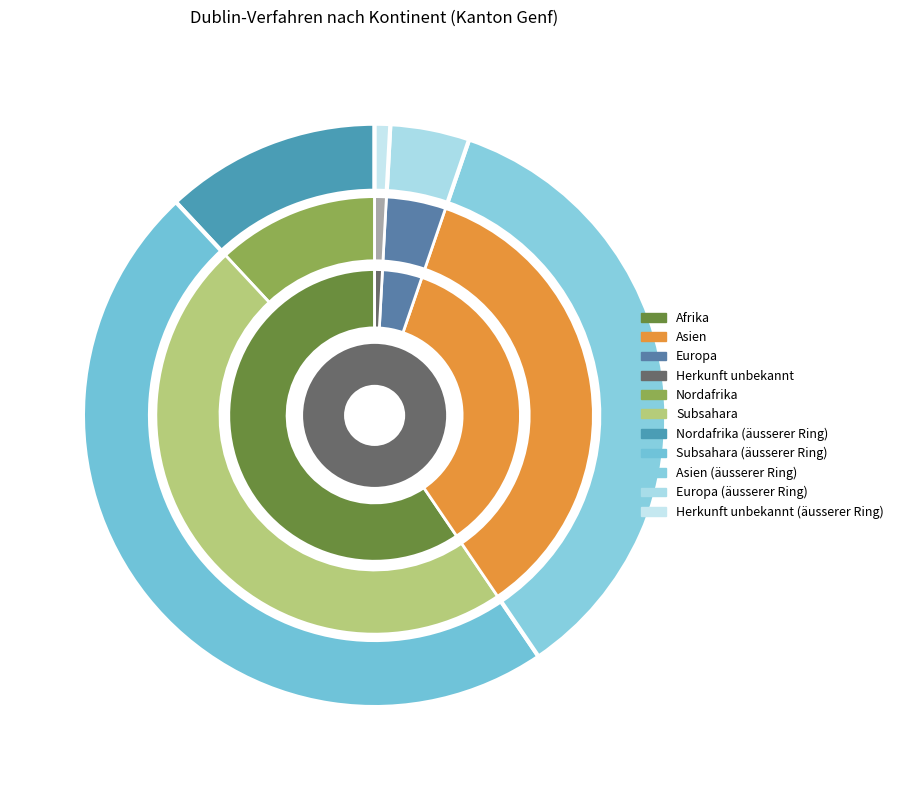

Which category has the biggest portion of the pie?

Afrika